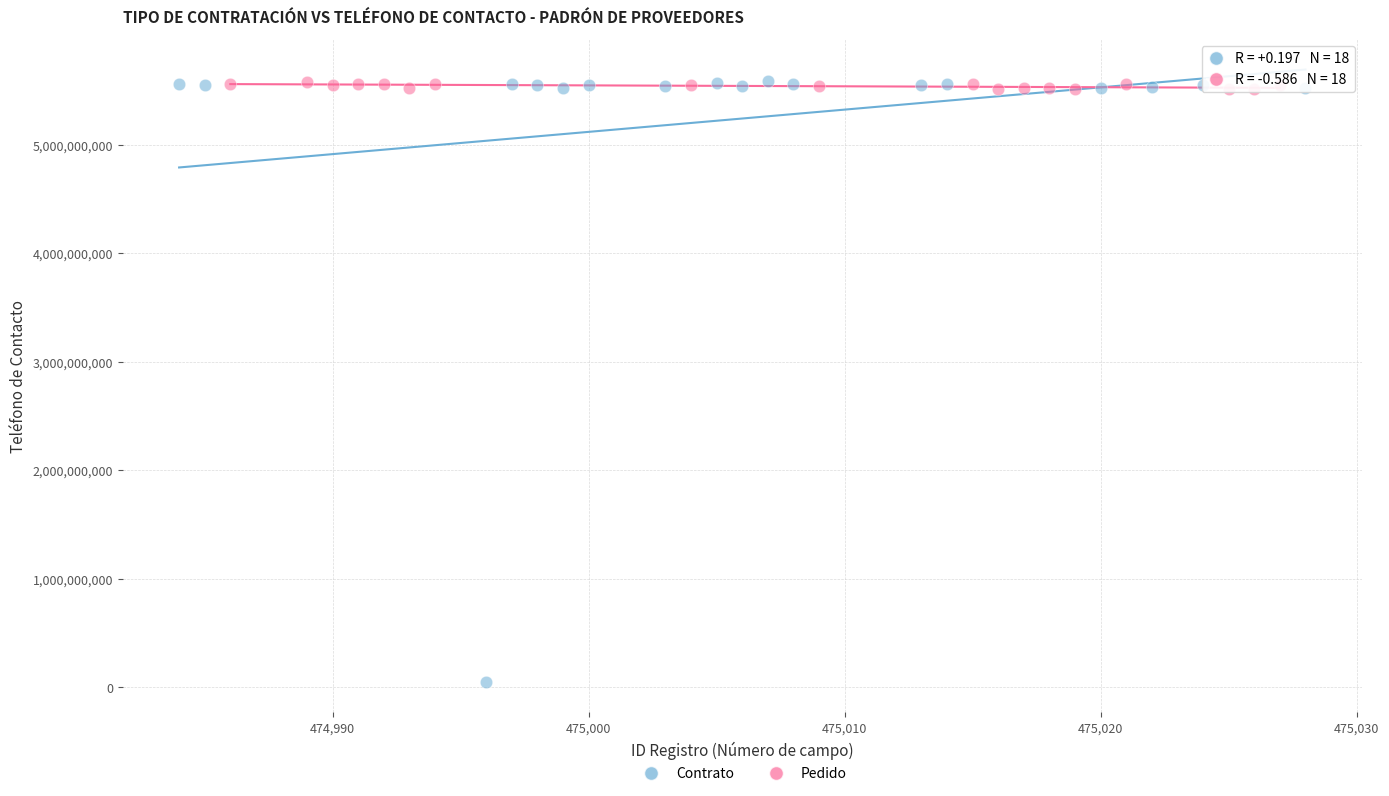

Which series reaches the minimum Y coordinate?

Contrato